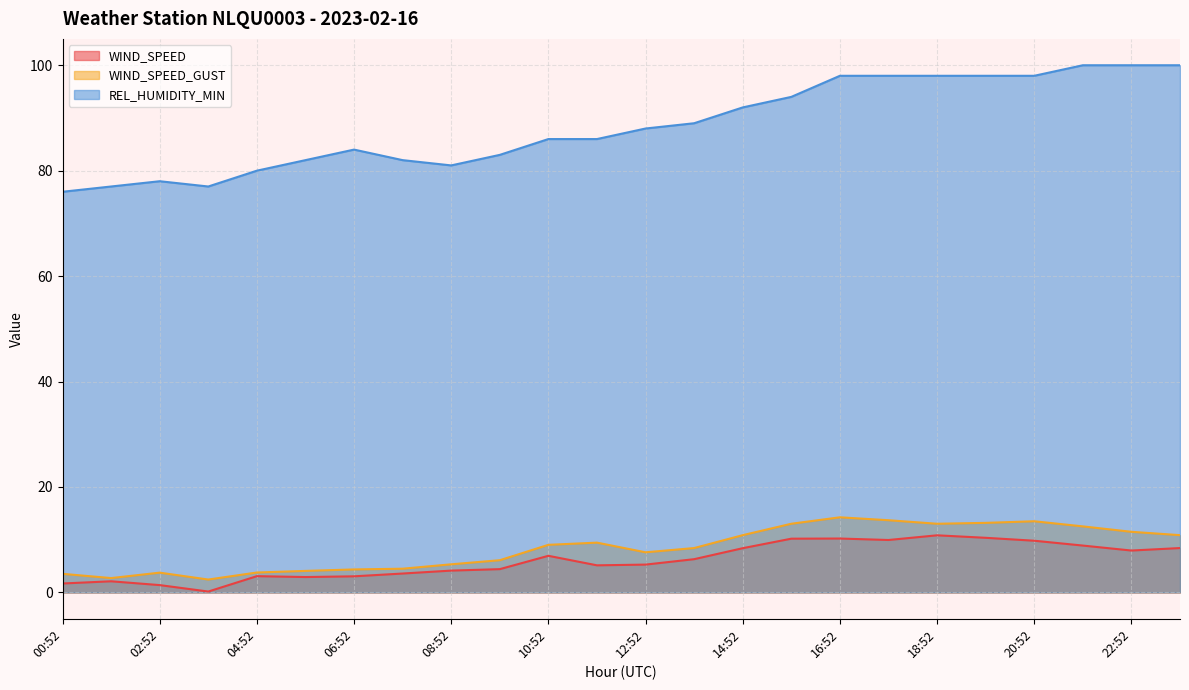

At which label does WIND_SPEED_GUST reach its peak?

16:52